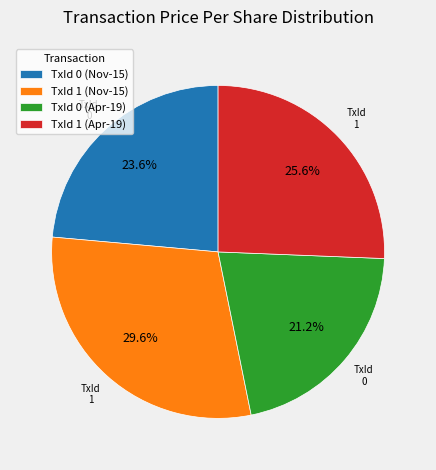

Is there any slice that represents more than half of the pie?

No